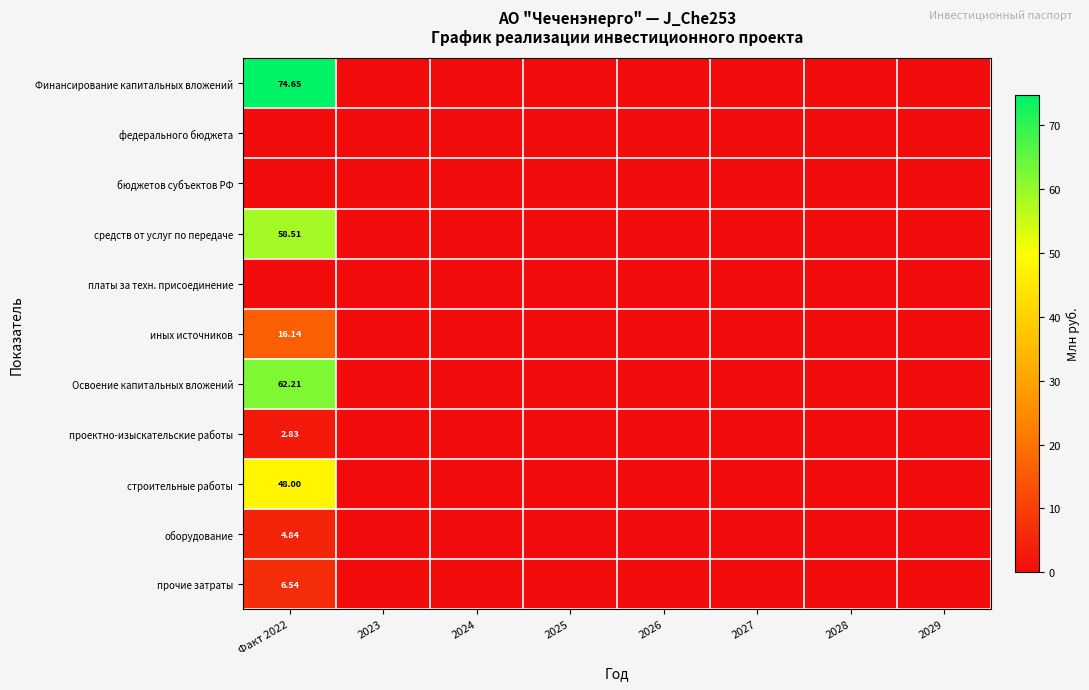

At which category is the sum across all series the highest?

Факт 2022